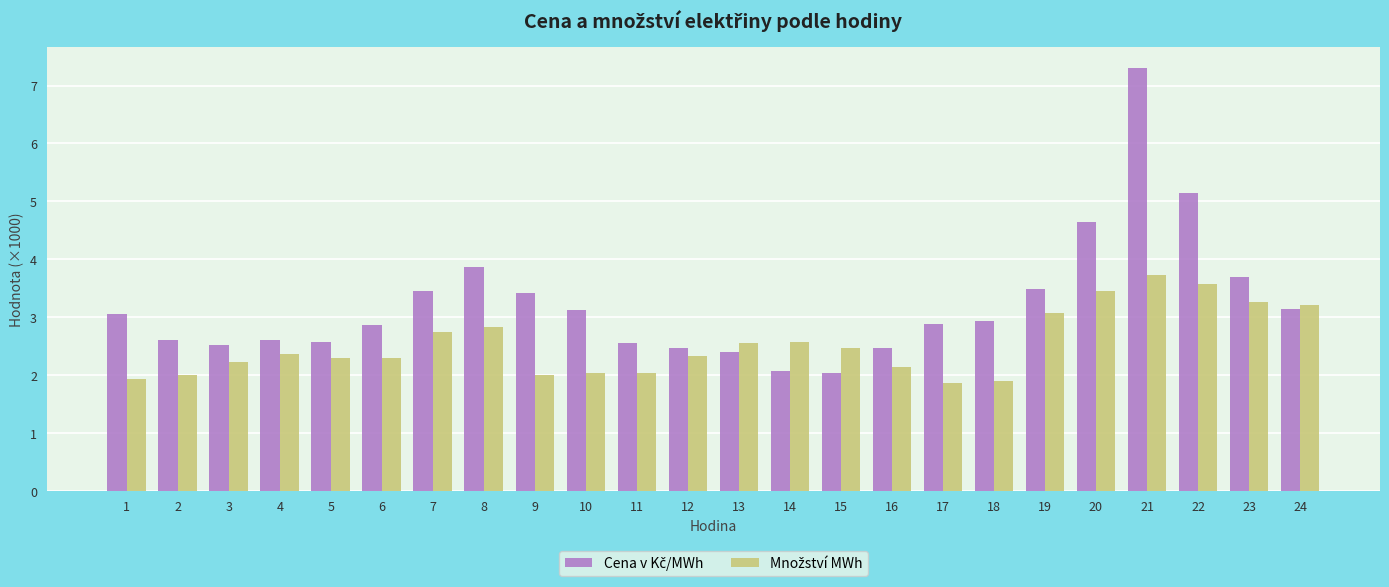

What is the spread (max minus min) of values at 22?

1.6